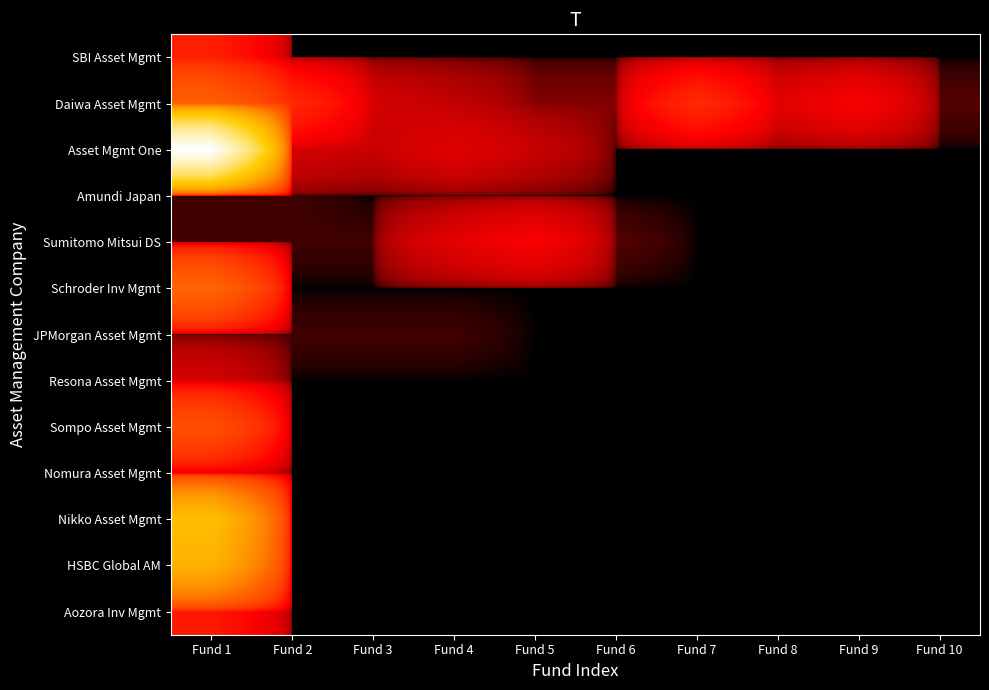

What is the spread (max minus min) of values at Fund 2?

2908.9